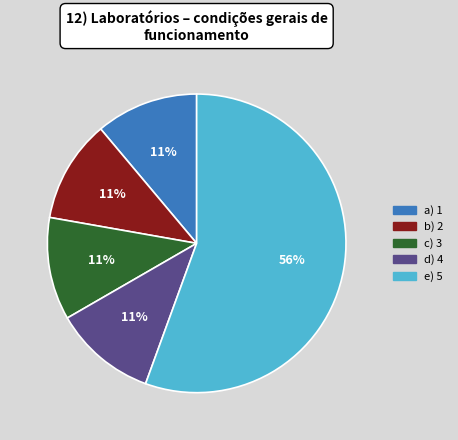

How many slices are in this pie chart?

5